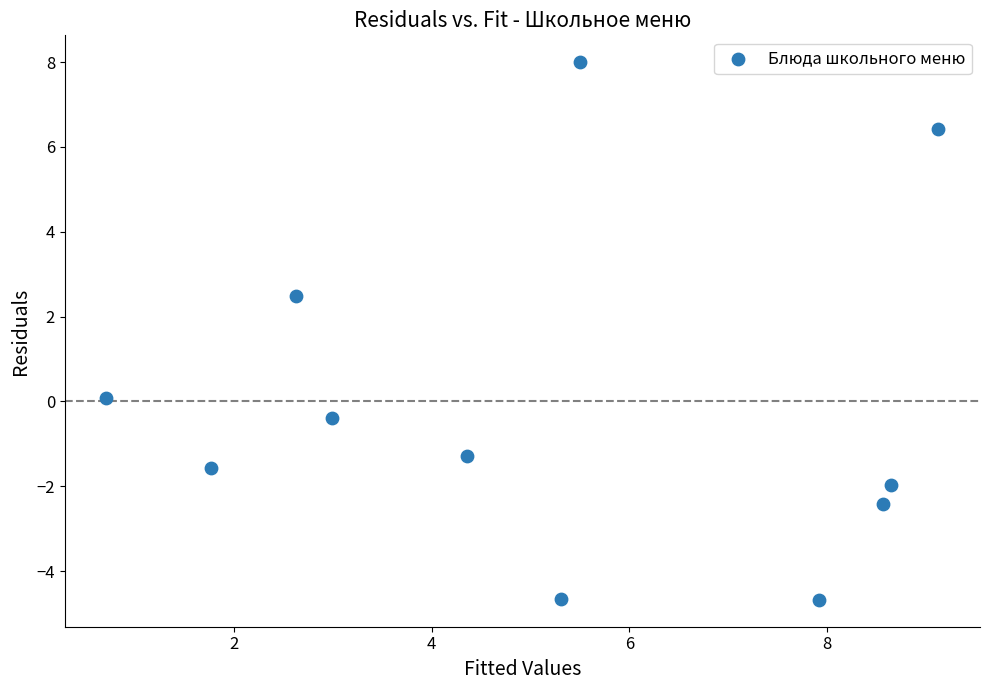

What is the average X value?

5.2